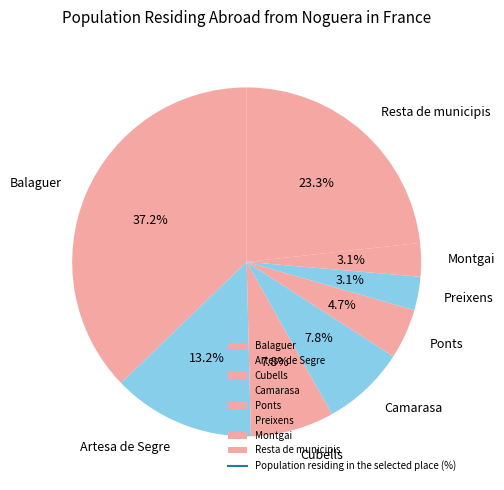

How many slices are in this pie chart?

8